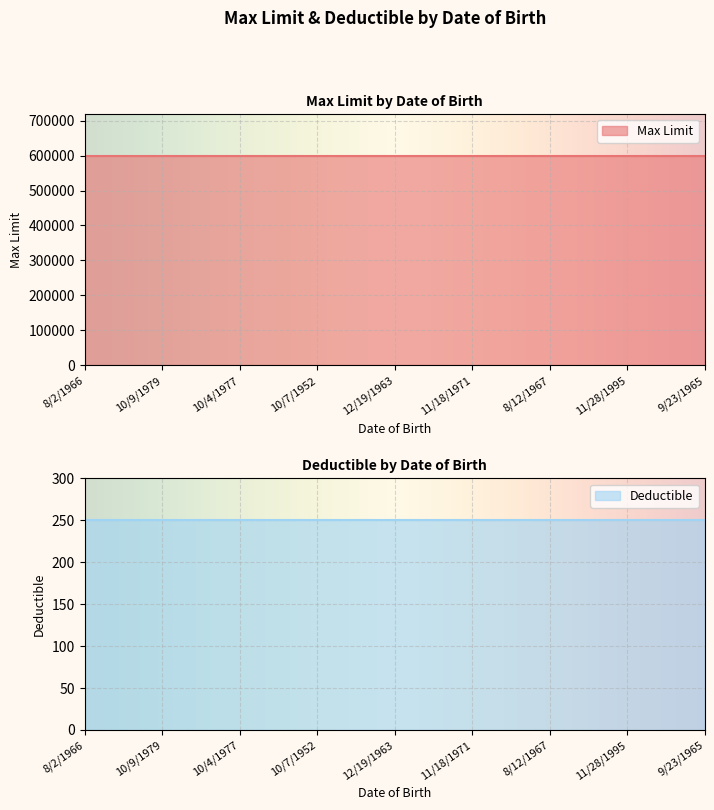

Is it true that Deductible equals 442 at 8/2/1966?

False